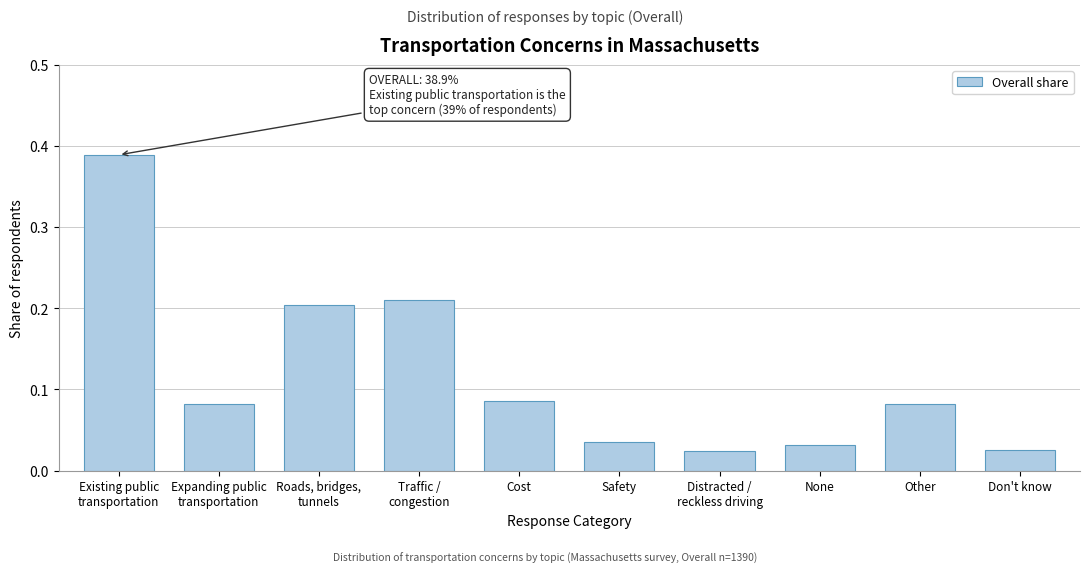

What position from the right is Cost?

6